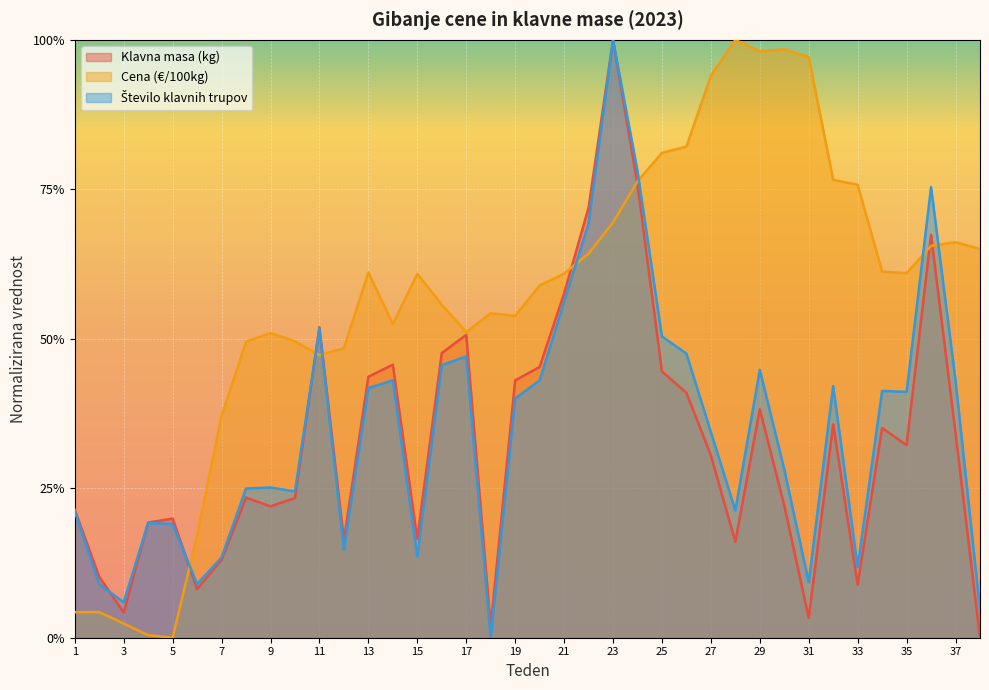

True or false: Klavna masa (kg) and Cena (€/100kg) intersect in this chart.

True